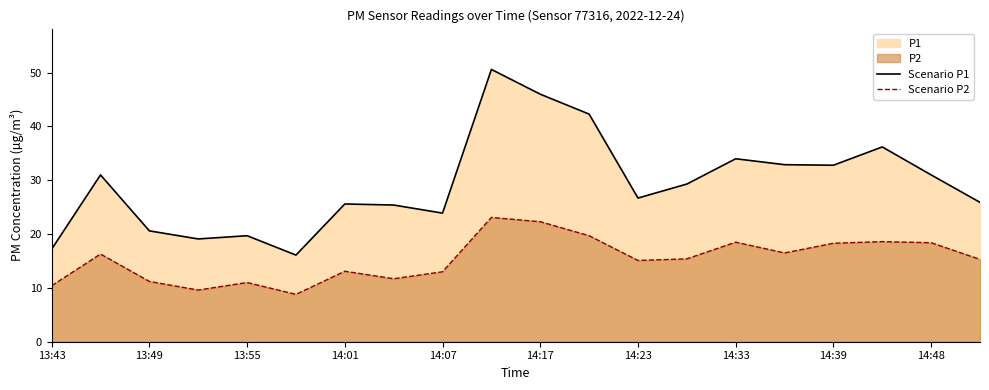

The value of Scenario P2 at 14:48 is 11.5. True or false?

False